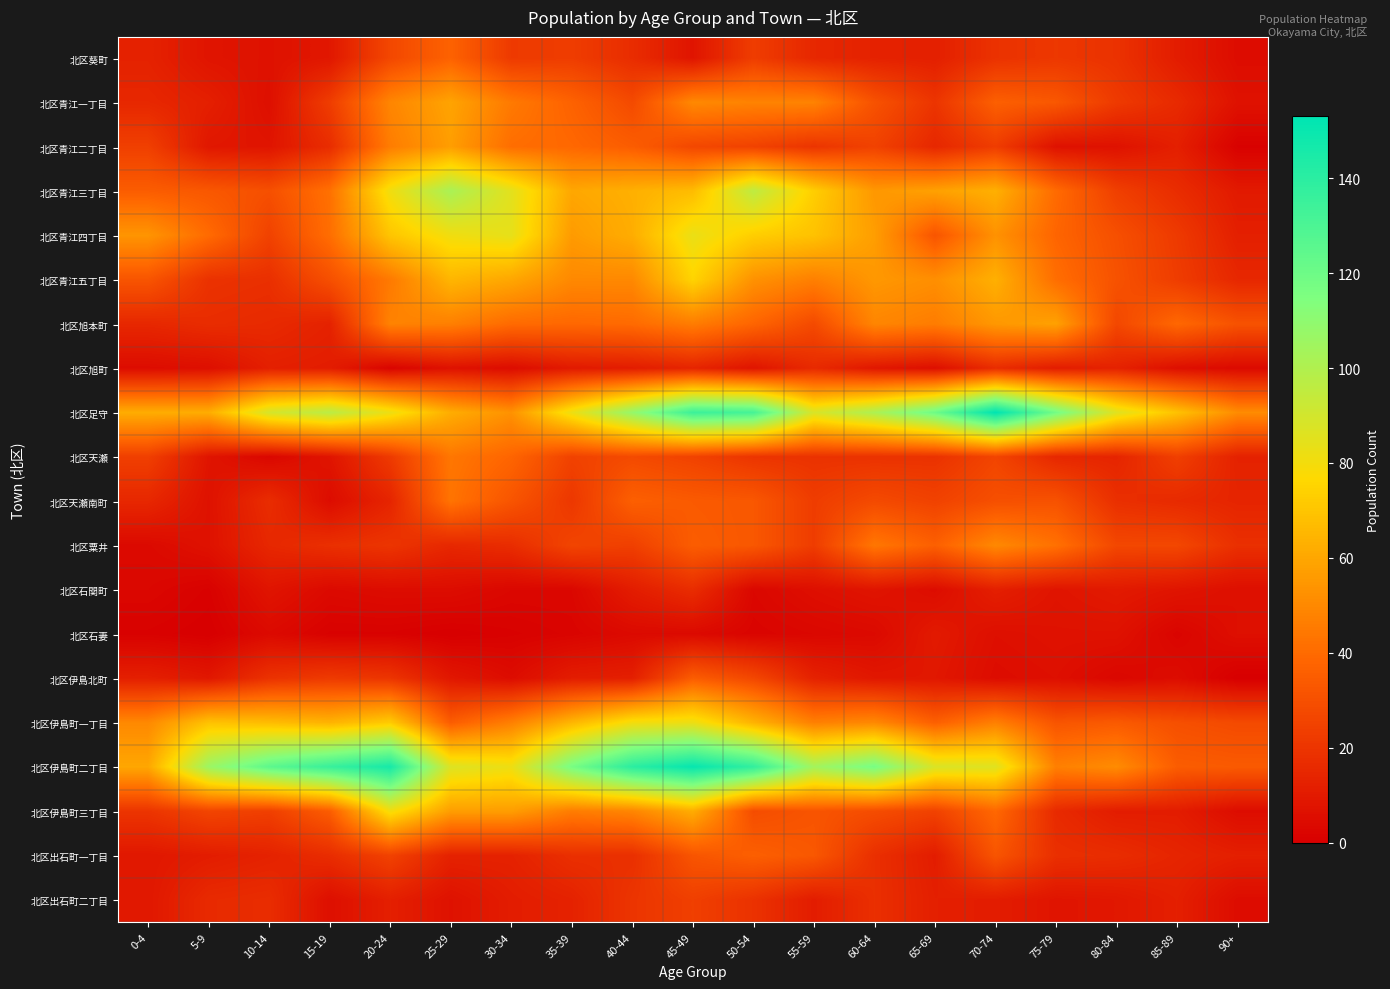

Which series changed the most between 20-24 and 85-89?

北区伊島町二丁目